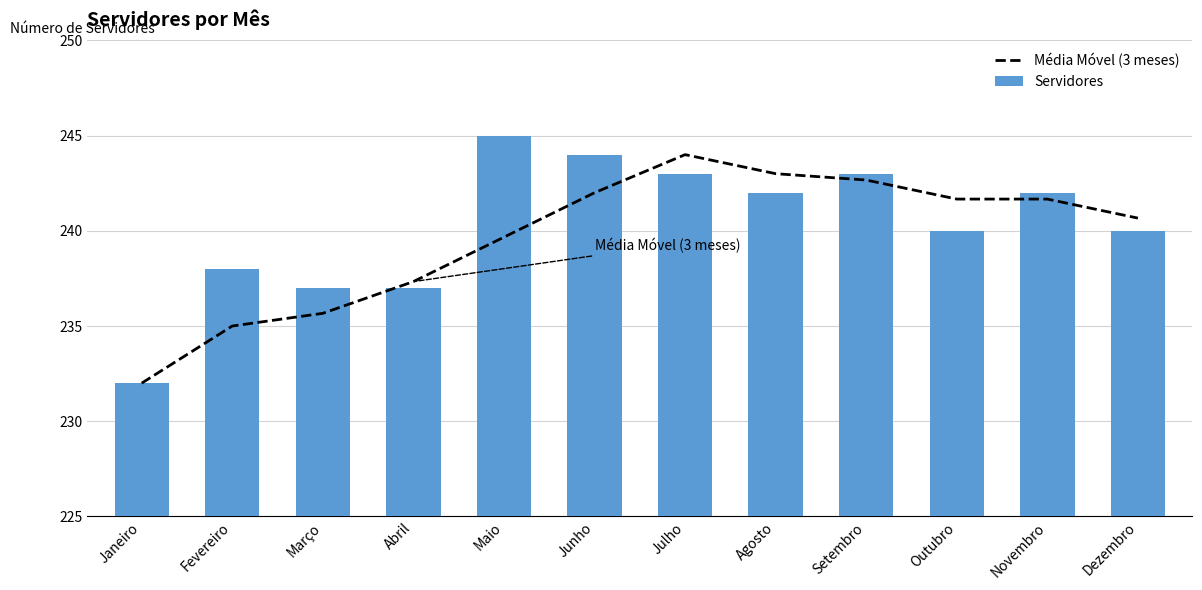

Between Setembro and Novembro, which is larger?

Setembro